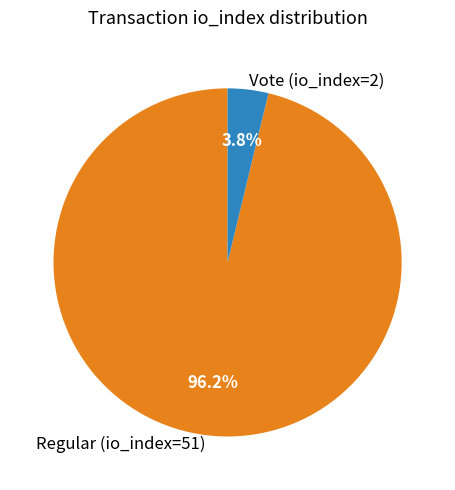

What percentage is NOT represented by Vote (io_index=2)?

96.2%